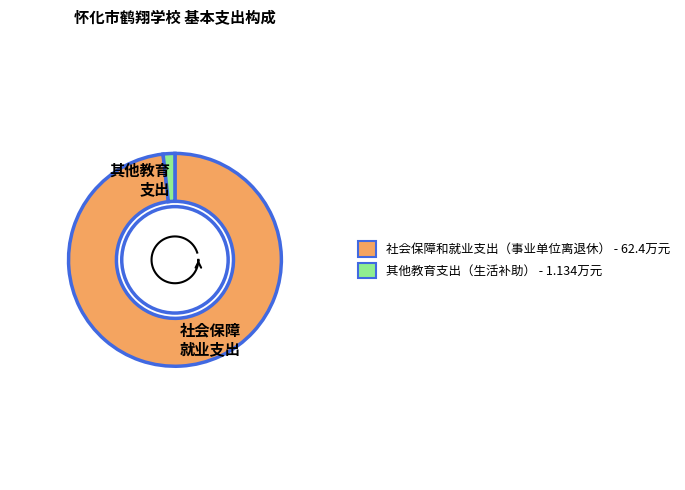

Rank the categories by value from lowest to highest.

其他教育支出, 社会保障和就业支出 (事业单位离退休)